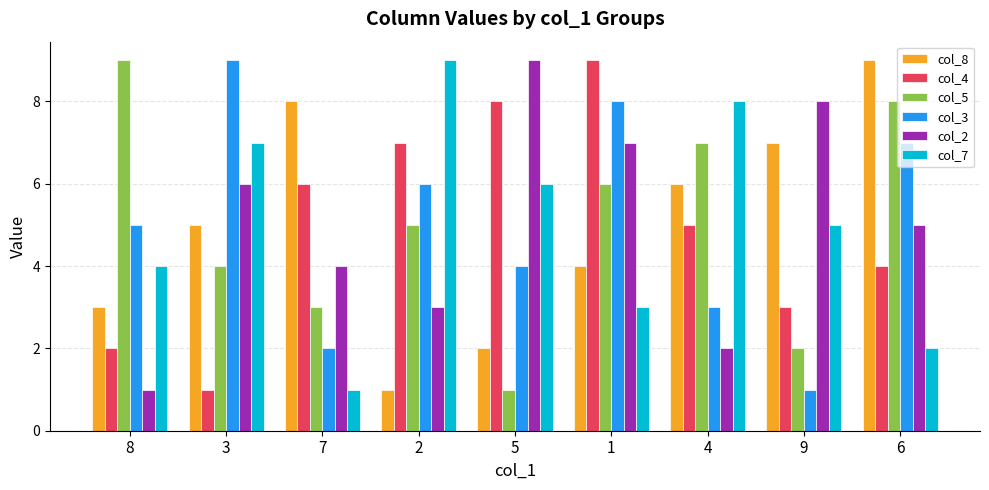

At how many categories does at least one series exceed 2?

9